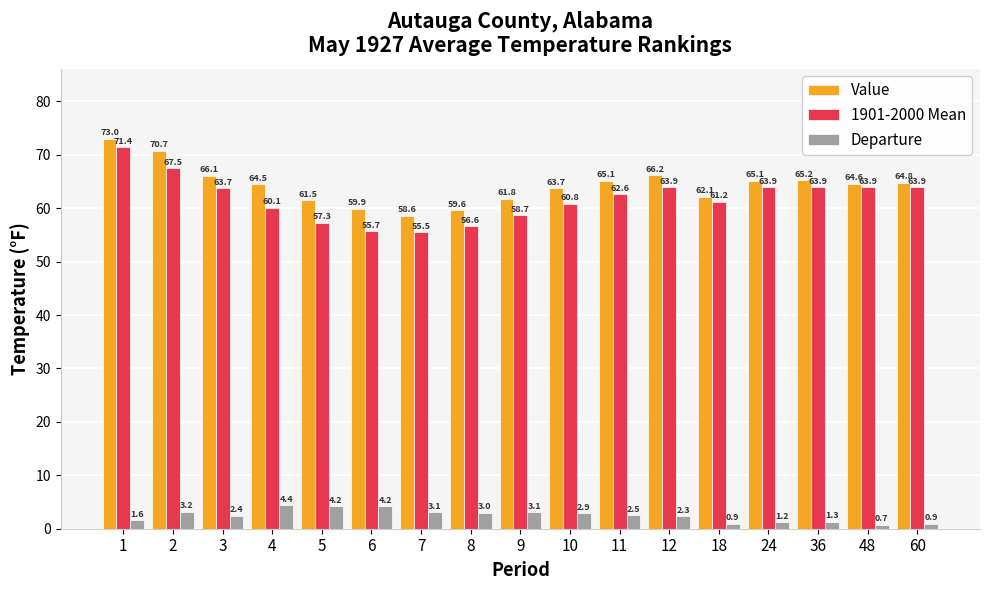

What is the value of the Value bar at the 15th from the left?

65.2